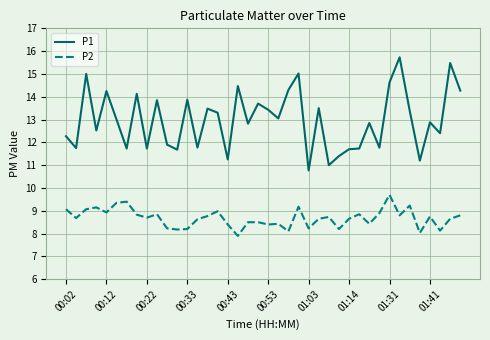

What is the difference between the maximum and minimum values in the P2 series?

1.8